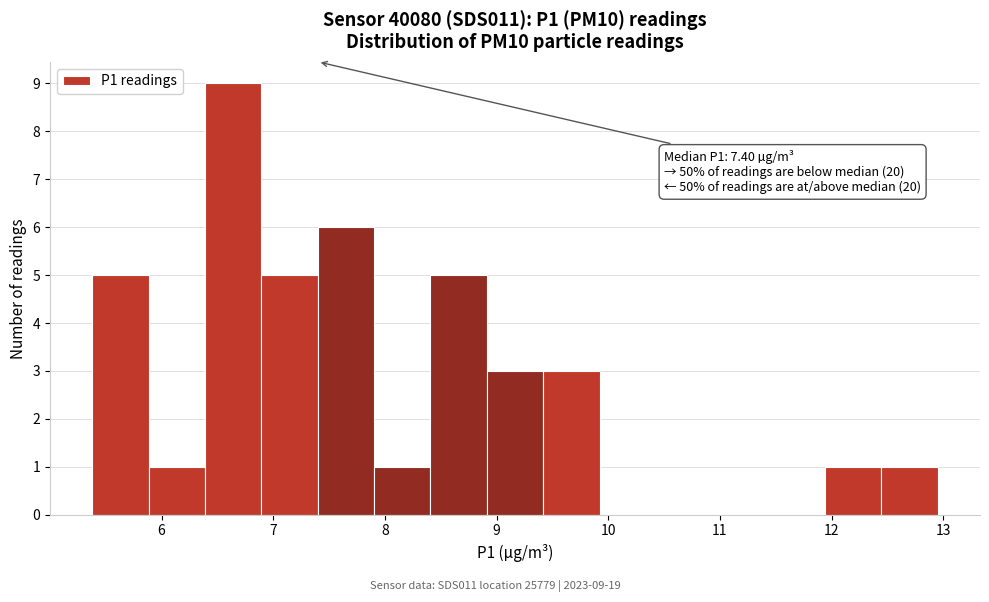

Over which range of the x-axis is the bar tallest?

6.4 to 6.9